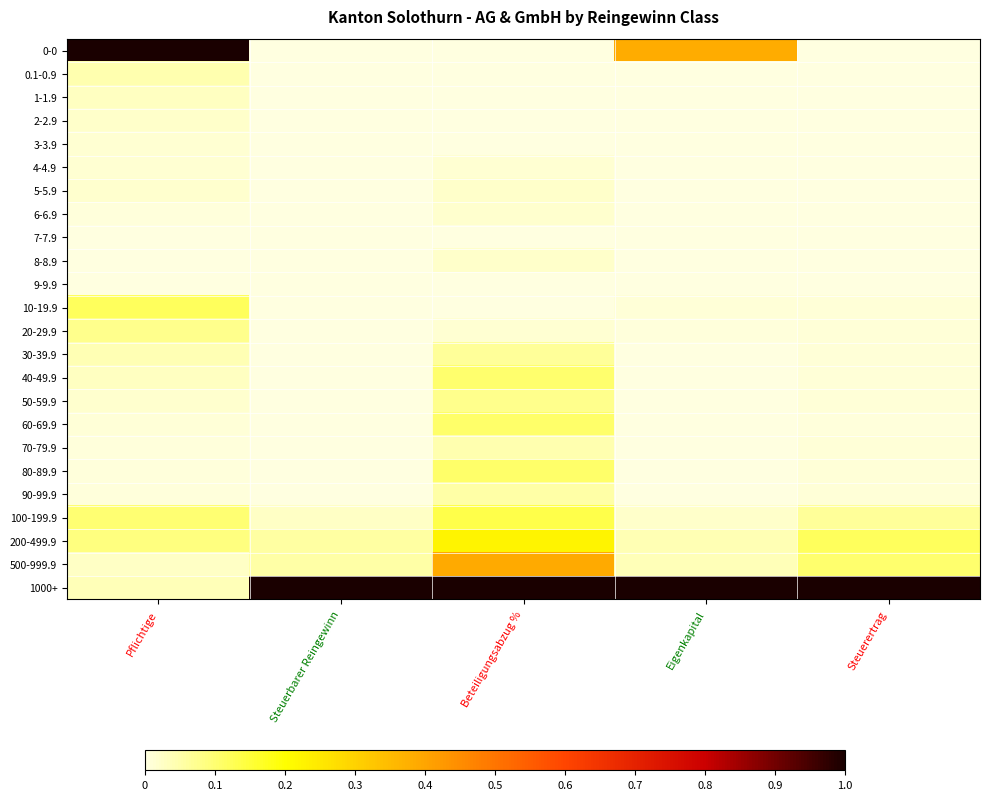

What is the greatest value displayed?

1.0